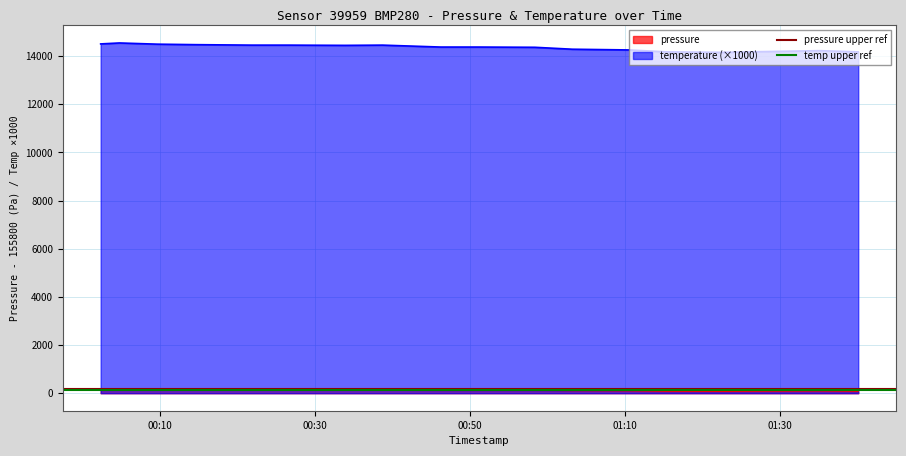

True or false: pressure and temperature (×1000) cross at least once.

False